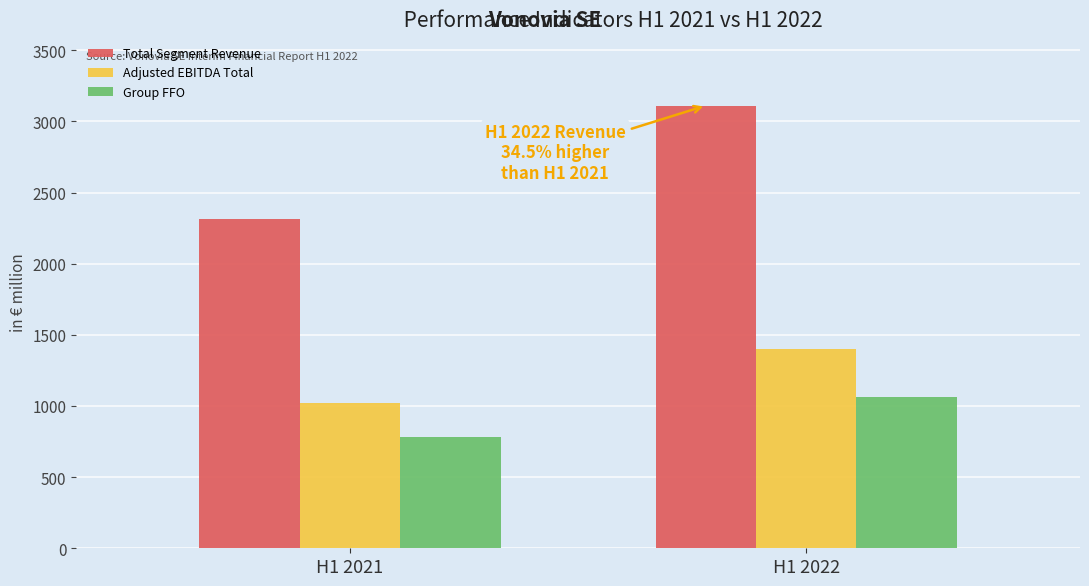

Reading left to right, transcribe all the data shown in this chart.

Total Segment Revenue: 2312.3	3111.0
Adjusted EBITDA Total: 1021.8	1402.0
Group FFO: 779.8	1062.9